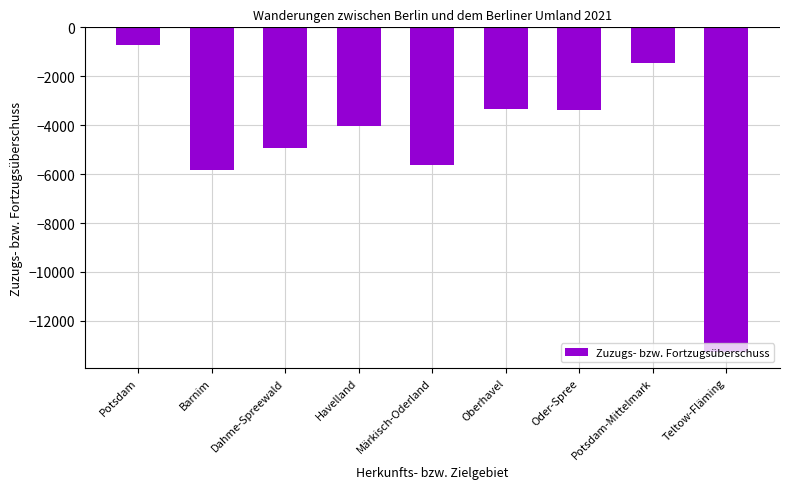

What is the greatest value displayed?

-714